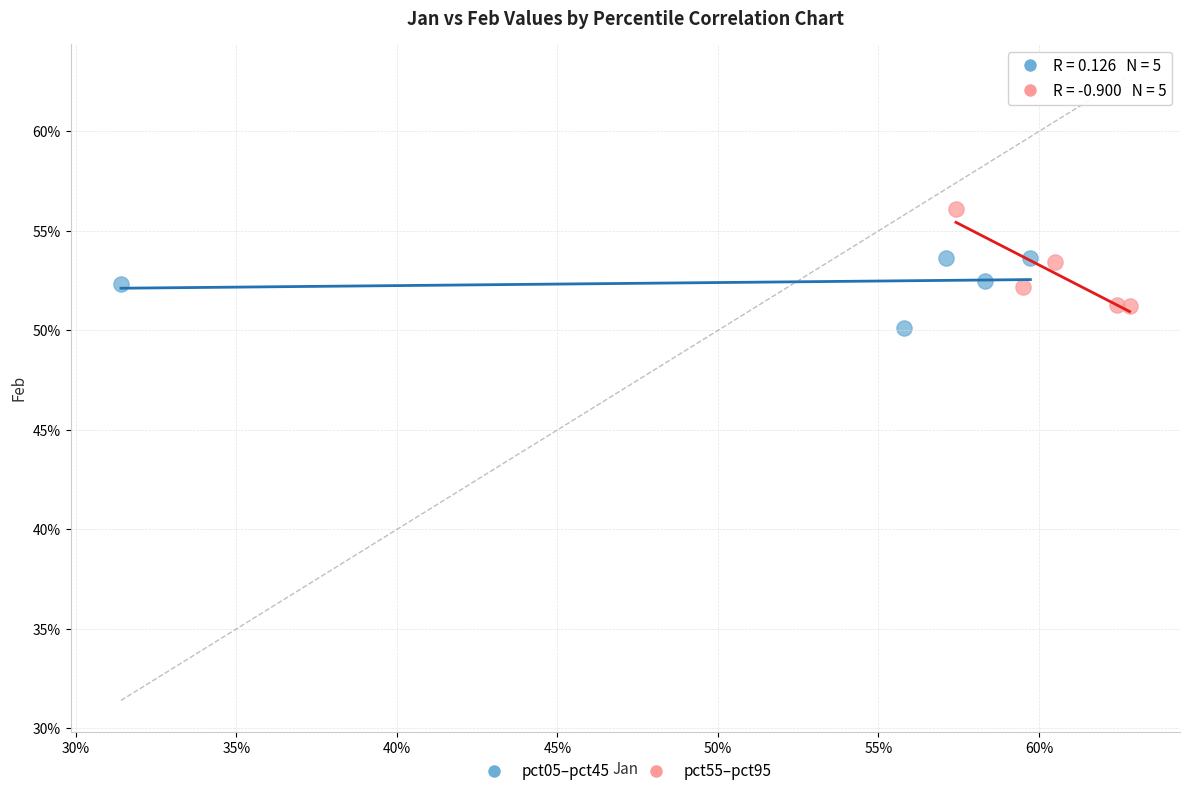

Which series has the widest spread of Y values?

pct55–pct95